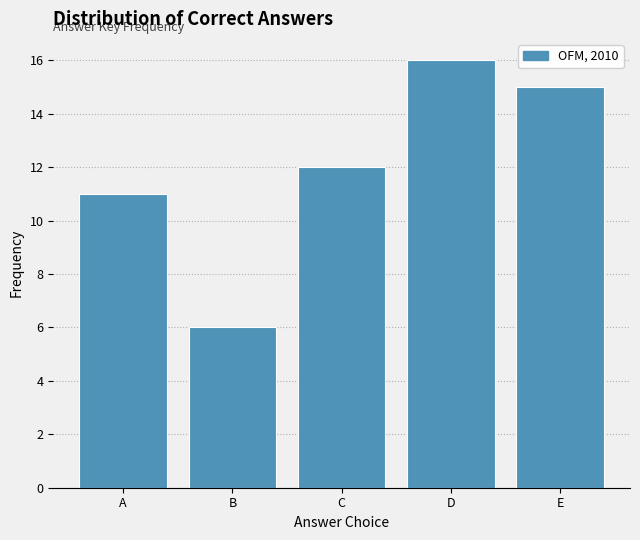

Reading left to right, extract all data points from this chart.

A=11	B=6	C=12	D=16	E=15